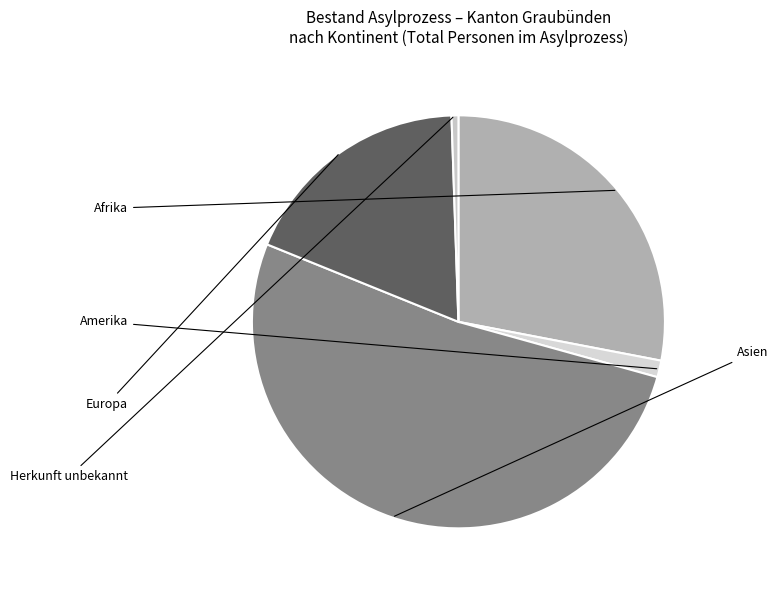

True or false: Afrika accounts for 37% of the total.

False